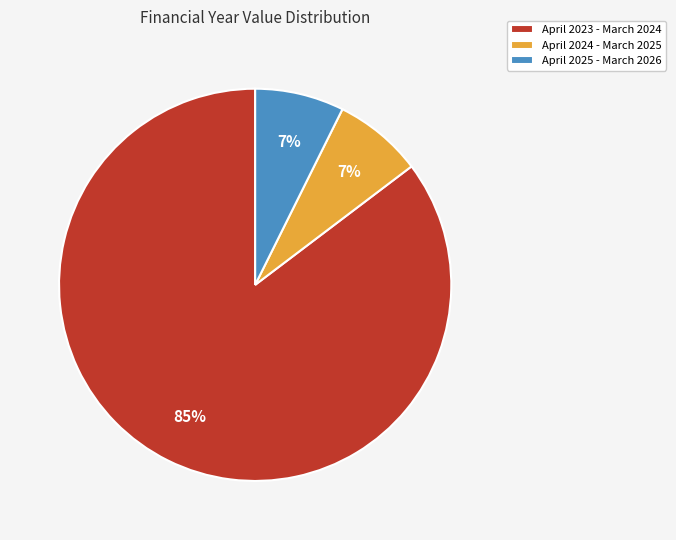

To the nearest percent, what percentage of the pie is April 2025 - March 2026?

7%